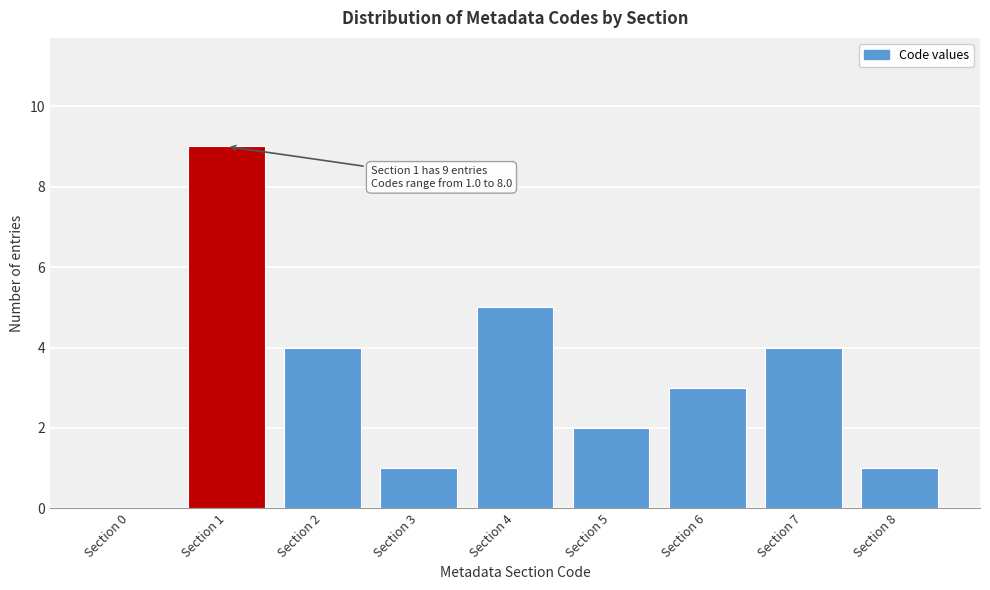

Reading left to right, extract all data points from this chart.

Section 0=0	Section 1=9	Section 2=4	Section 3=1	Section 4=5	Section 5=2	Section 6=3	Section 7=4	Section 8=1